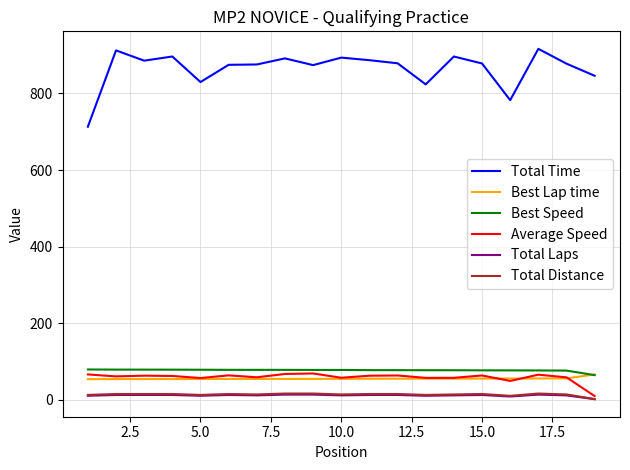

What is the minimum value shown in the chart?

2.0